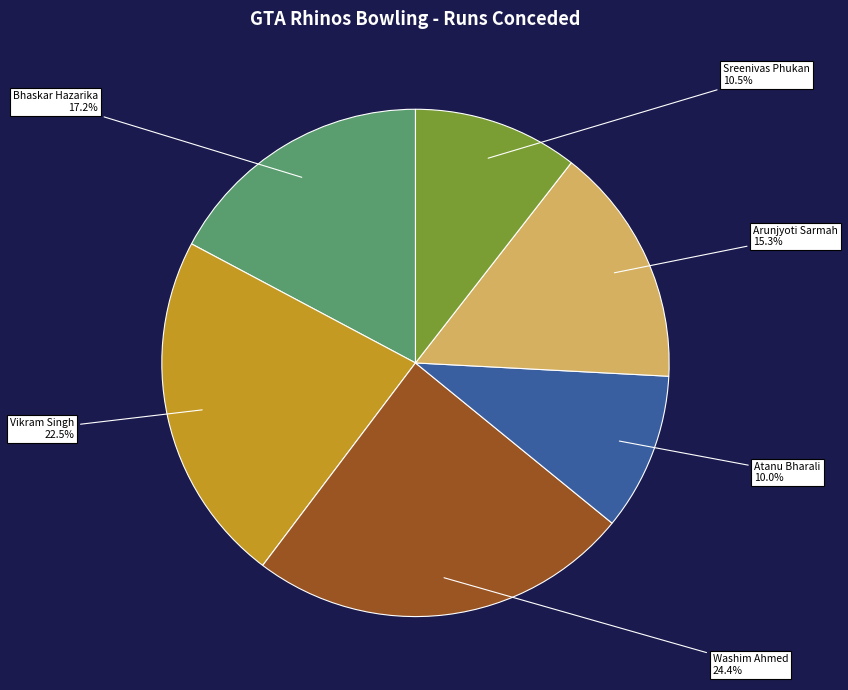

The Washim Ahmed slice represents 18% of the pie. True or false?

False